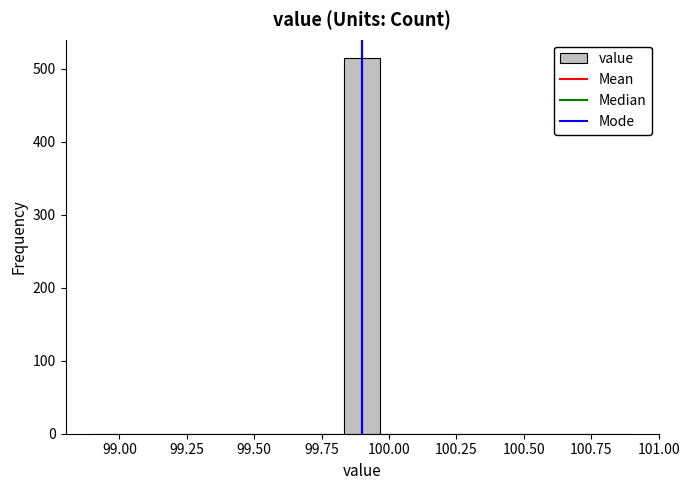

Read against the x-axis, roughly where is the centre of the tallest bar?

99.90